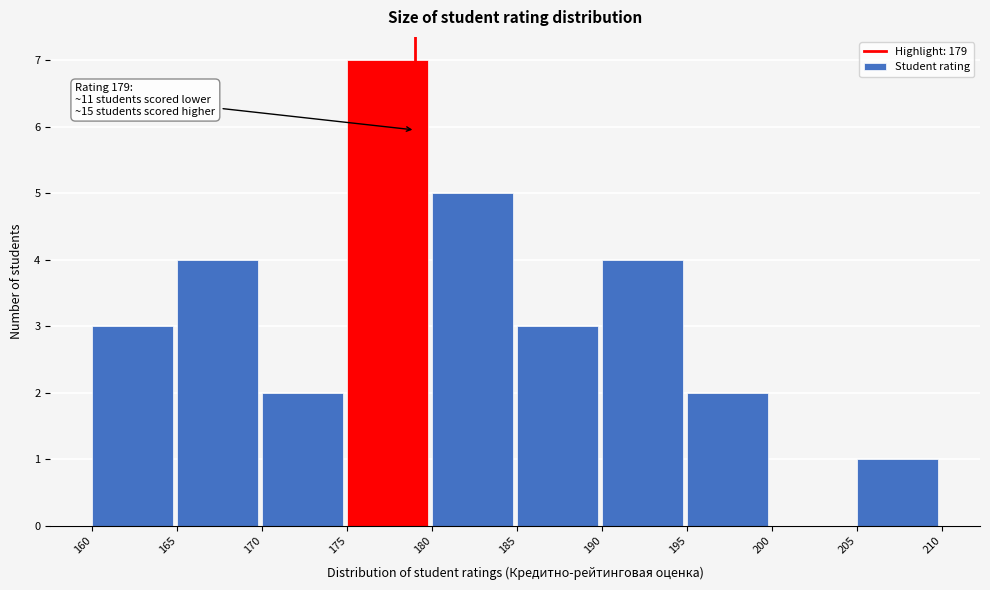

Over which range of the x-axis is the bar tallest?

175 to 180